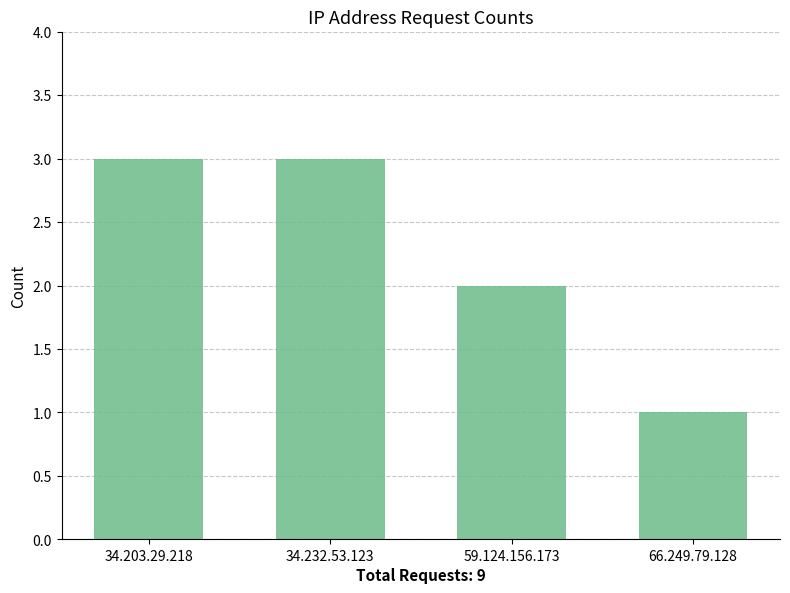

What position from the right is 59.124.156.173?

2